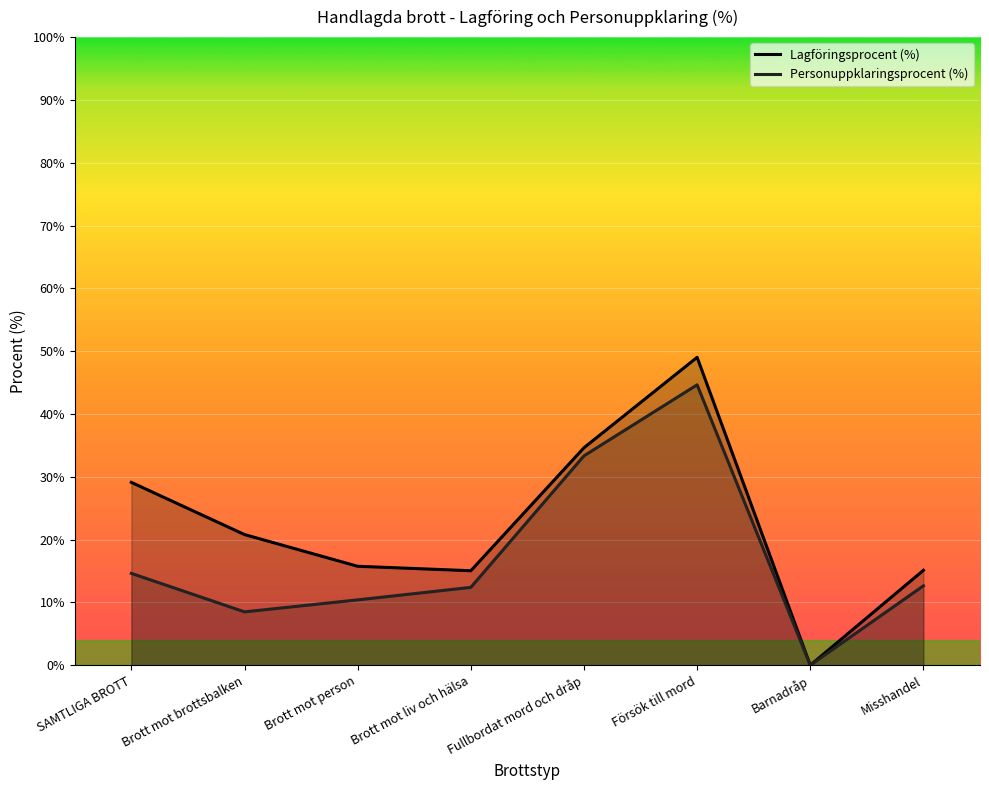

Rank the series by their average value, from lowest to highest.

Personuppklaringsprocent (%), Lagföringsprocent (%)